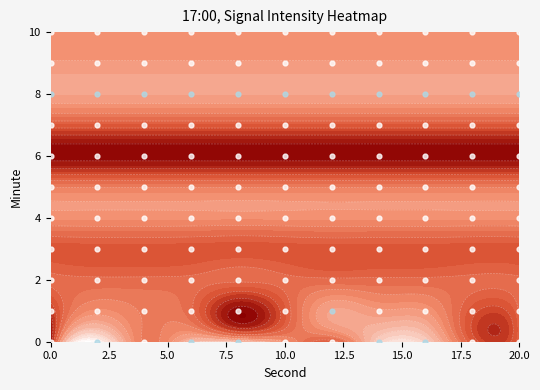

What is the total value across all series at 4?

-1411.1